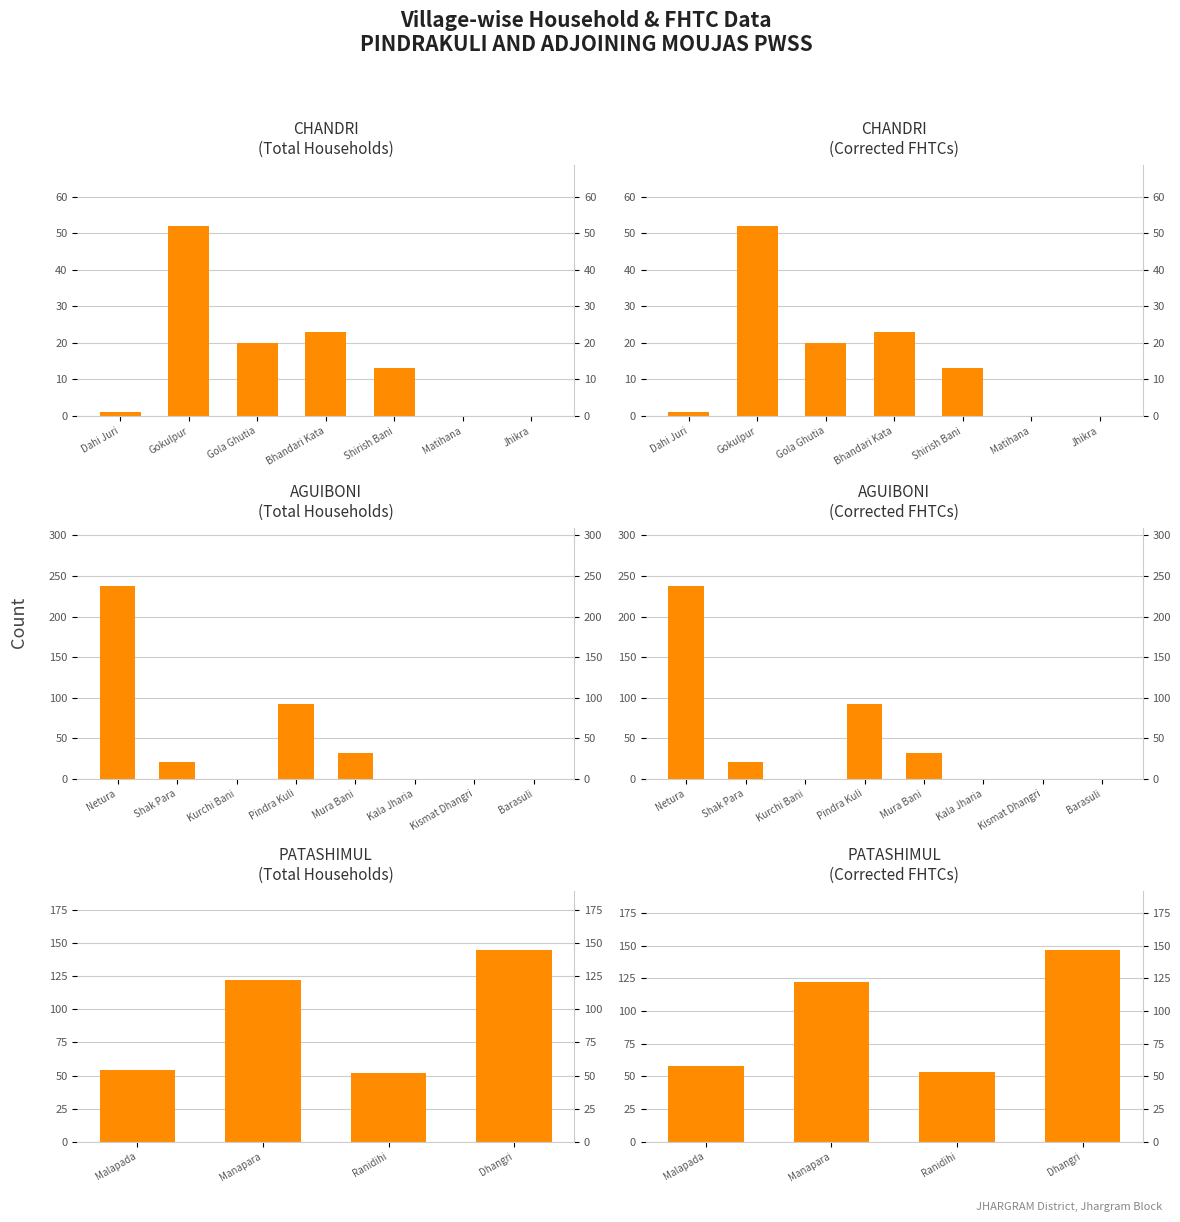

Rank the series by their maximum value, from highest to lowest.

Corrected FHTCs, Total Households